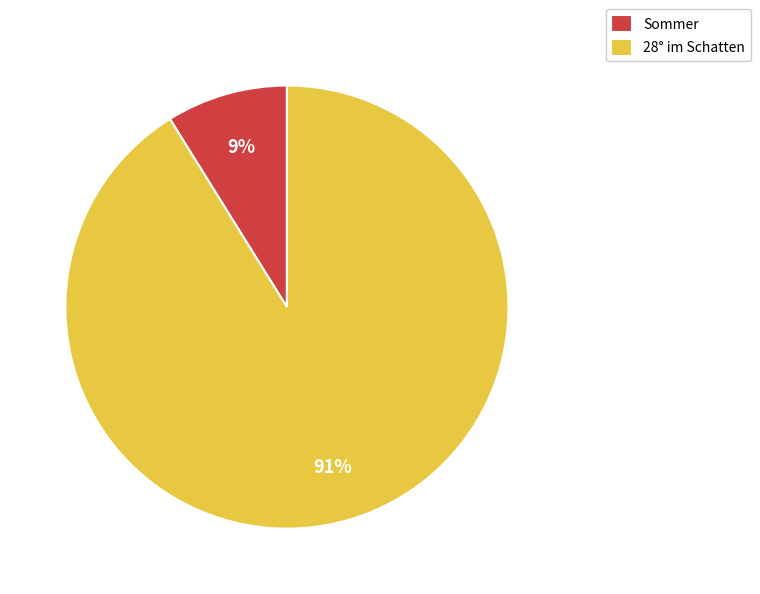

How many slices are in this pie chart?

2